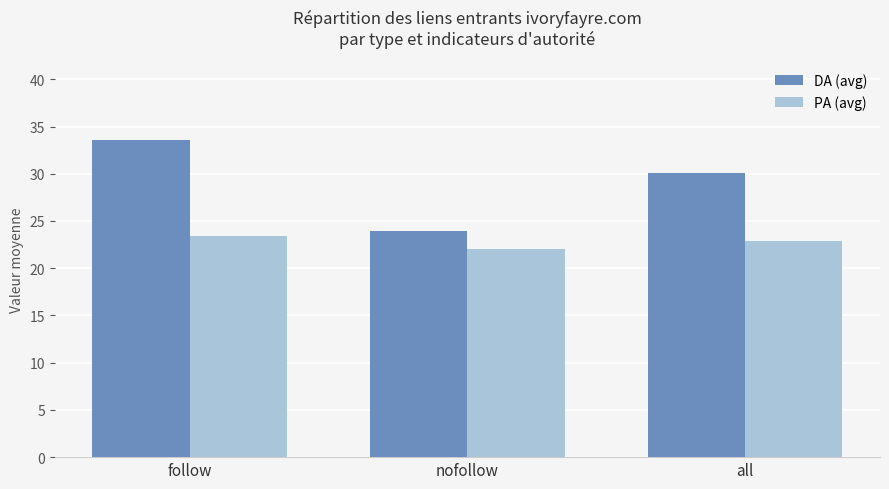

Which series has the largest total across all categories?

DA (avg)